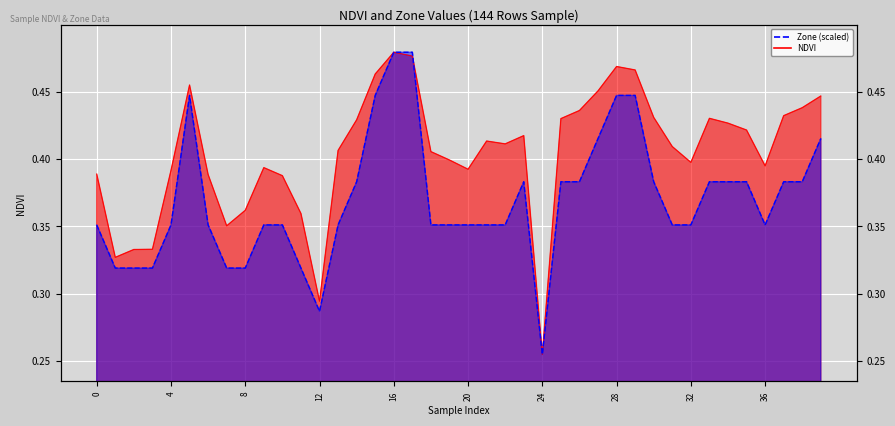

What is the minimum value shown in the chart?

0.3